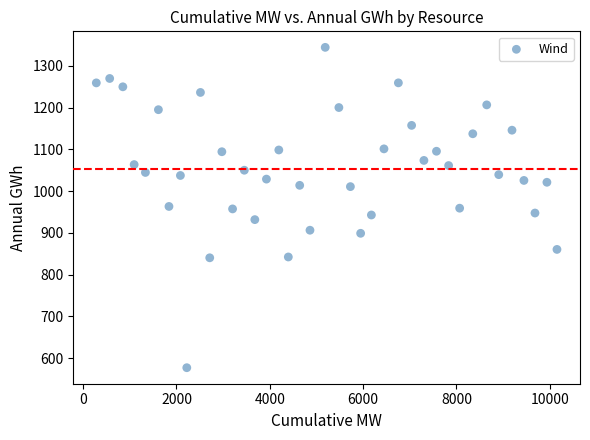

What is the range of Y values (max minus min)?

767.2